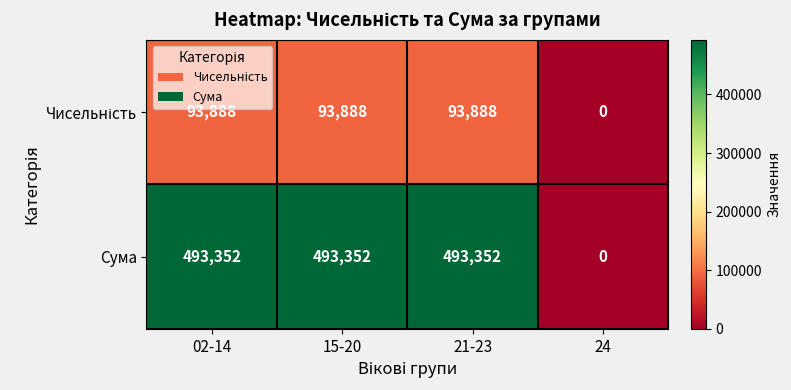

Count the number of categories in the chart.

4